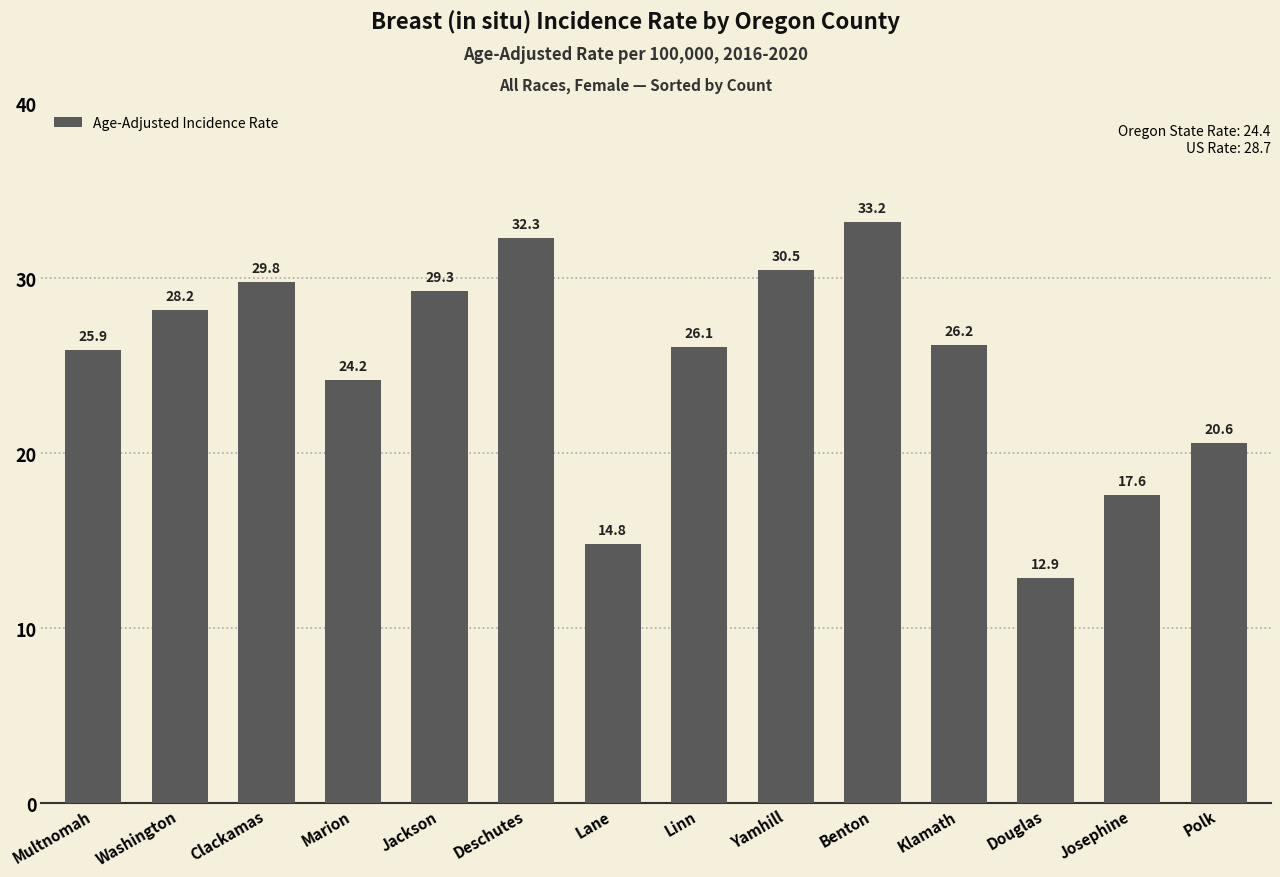

What is the difference between the second highest and minimum values?

19.4